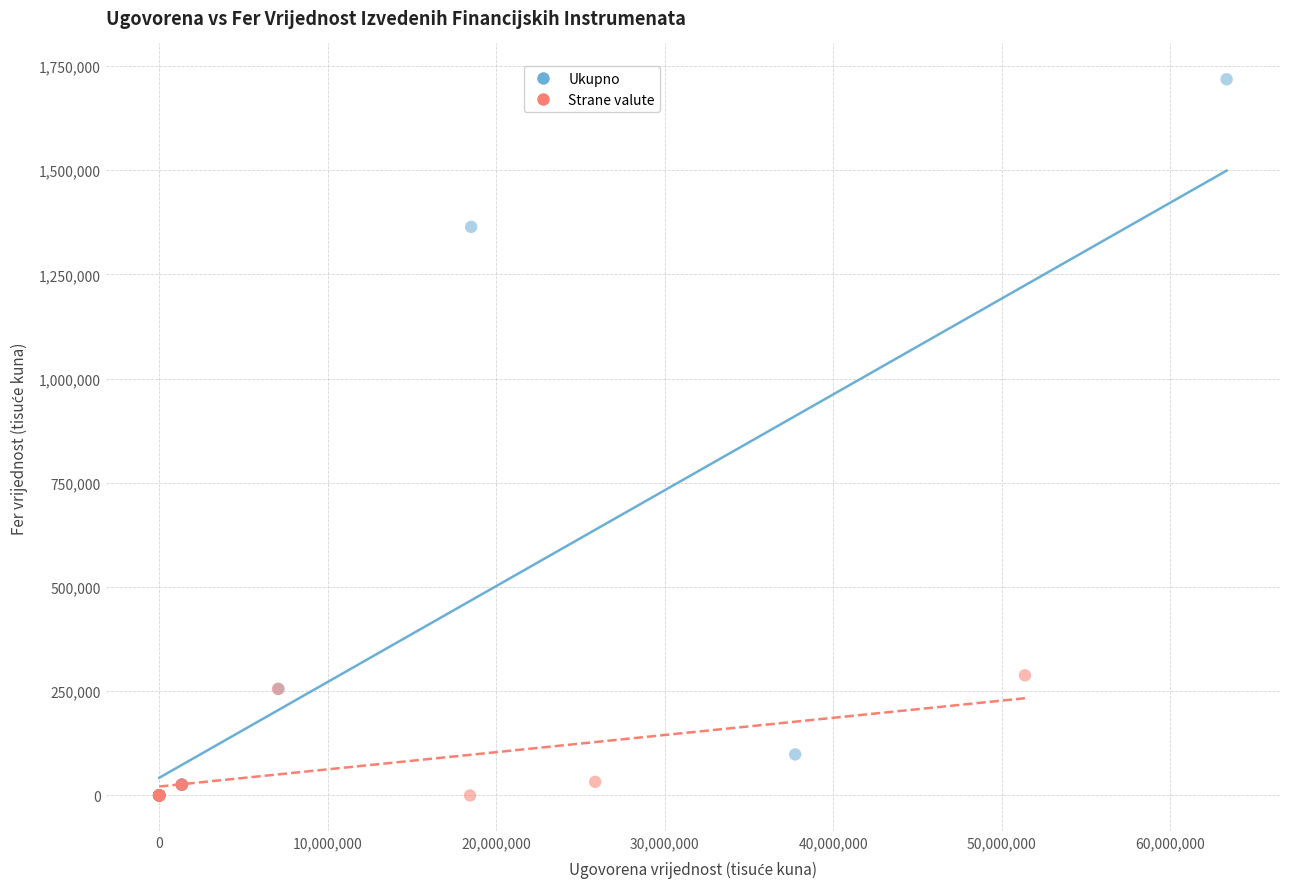

Which series reaches the maximum Y coordinate?

Ukupno